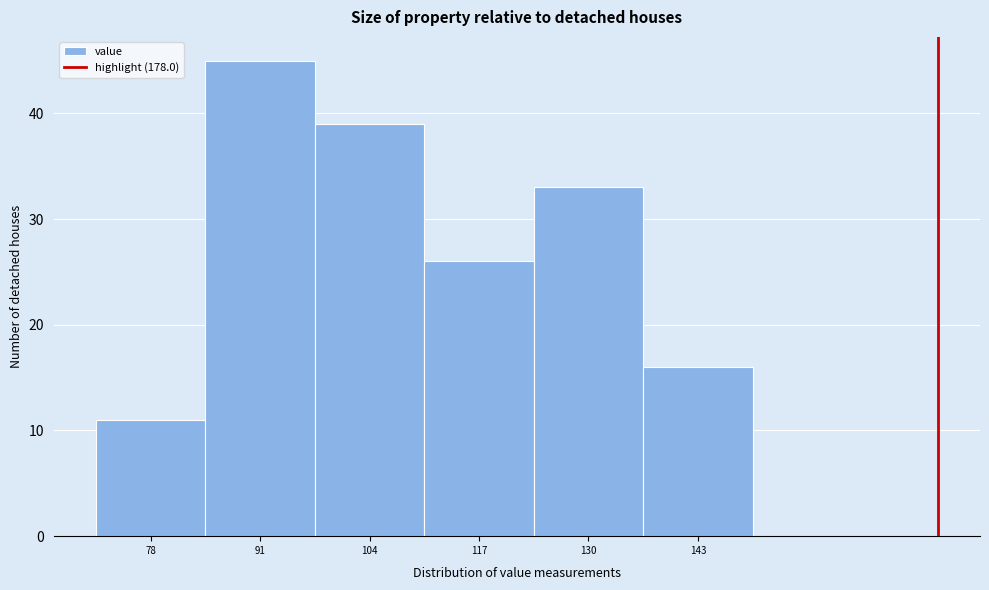

Reading left to right, transcribe all the data shown in this chart.

11	45	39	26	33	16